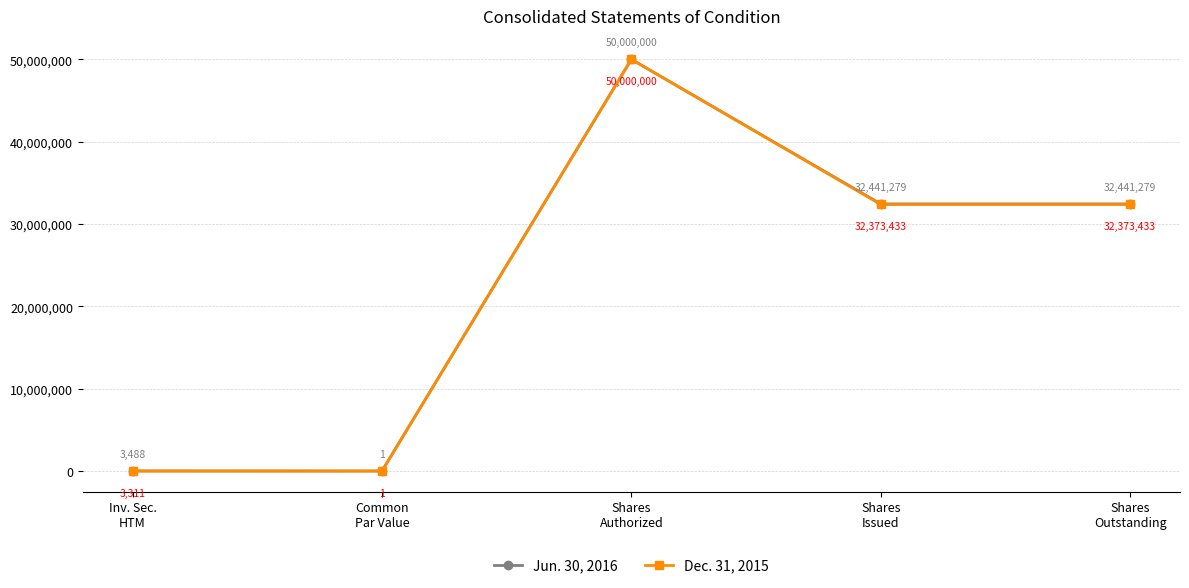

What is the label of the 2nd point from the left?

Common
Par Value